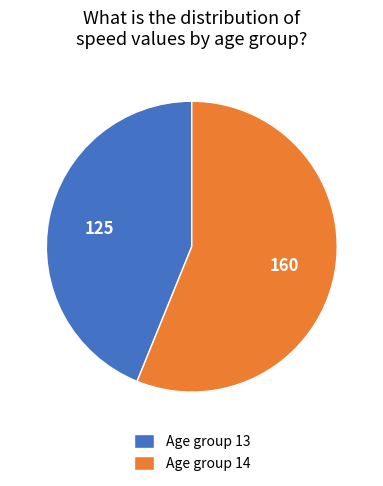

Is there any slice that represents more than half of the pie?

Yes